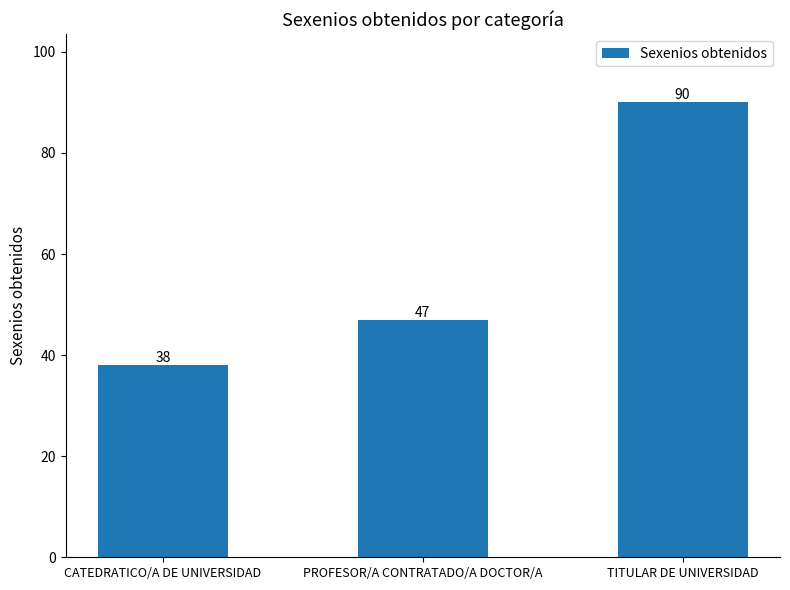

How many categories are shown in the chart?

3